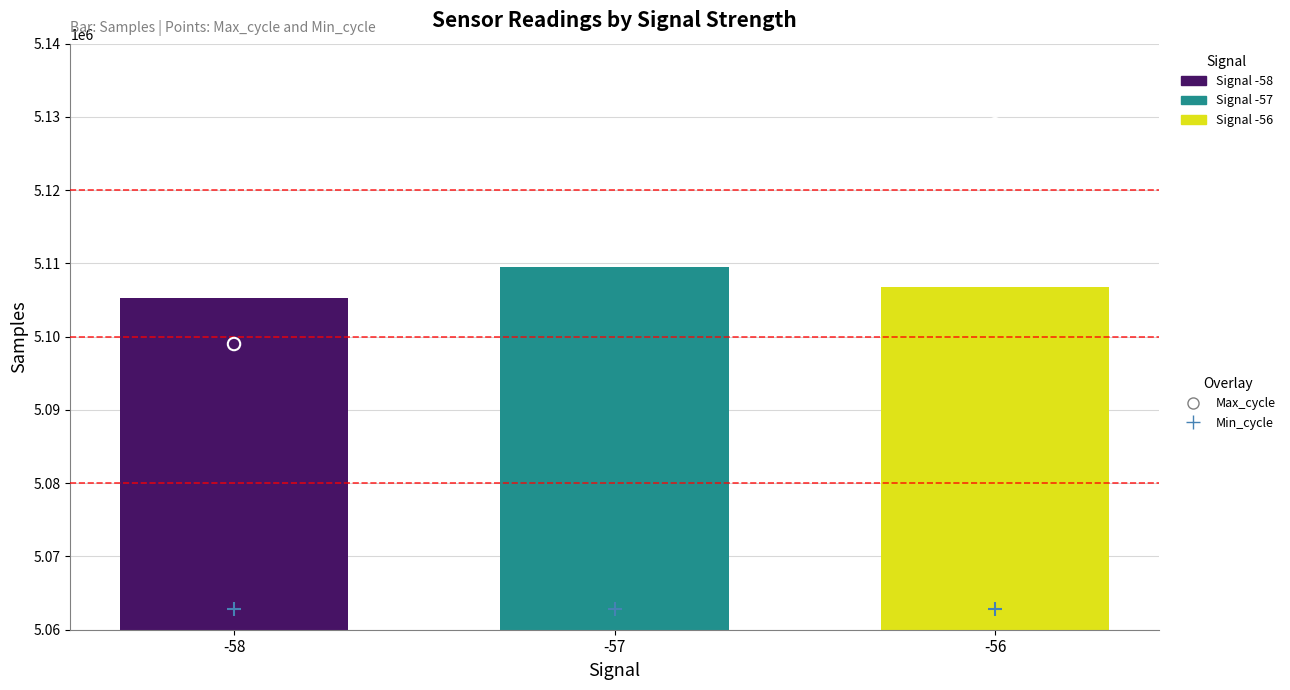

Which series reaches the minimum Y coordinate?

Min_cycle